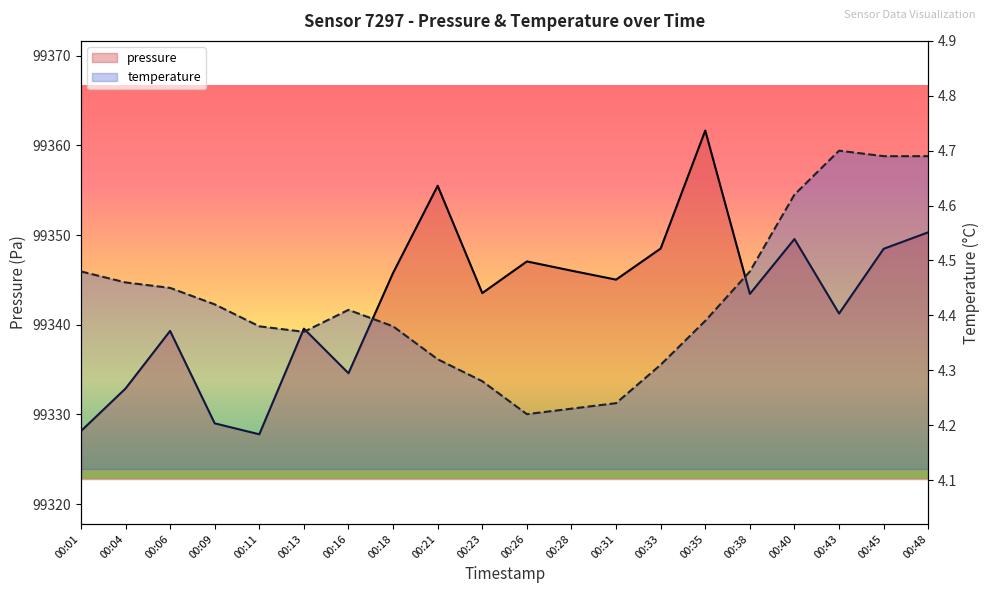

Rank the categories by pressure value from highest to lowest.

00:35, 00:21, 00:48, 00:40, 00:33, 00:45, 00:26, 00:28, 00:18, 00:31, 00:23, 00:38, 00:43, 00:13, 00:06, 00:16, 00:04, 00:09, 00:01, 00:11